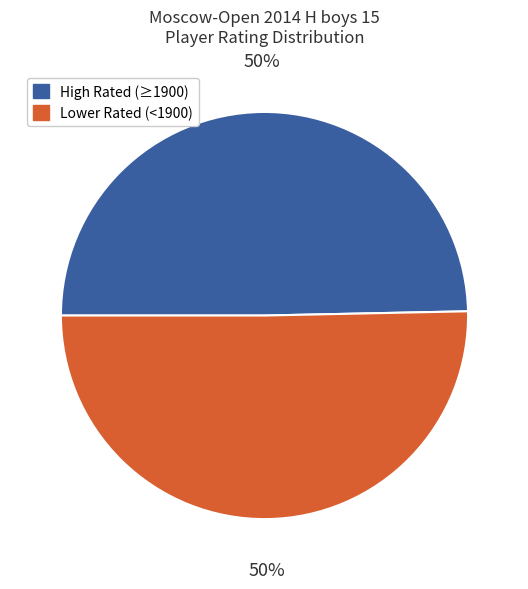

To the nearest percent, what is the combined percentage of High Rated (≥1900) and Lower Rated (<1900)?

100%